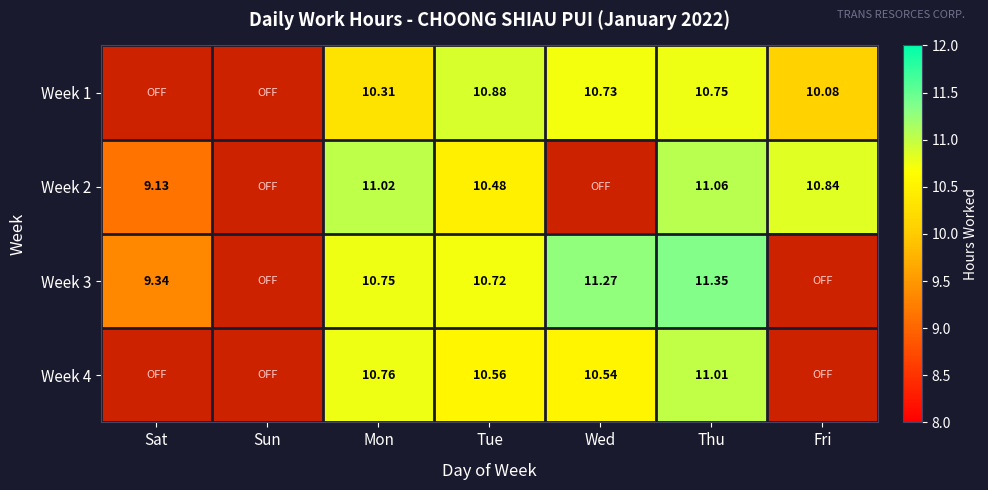

Rank the series by their maximum value, from highest to lowest.

Week 3, Week 2, Week 4, Week 1